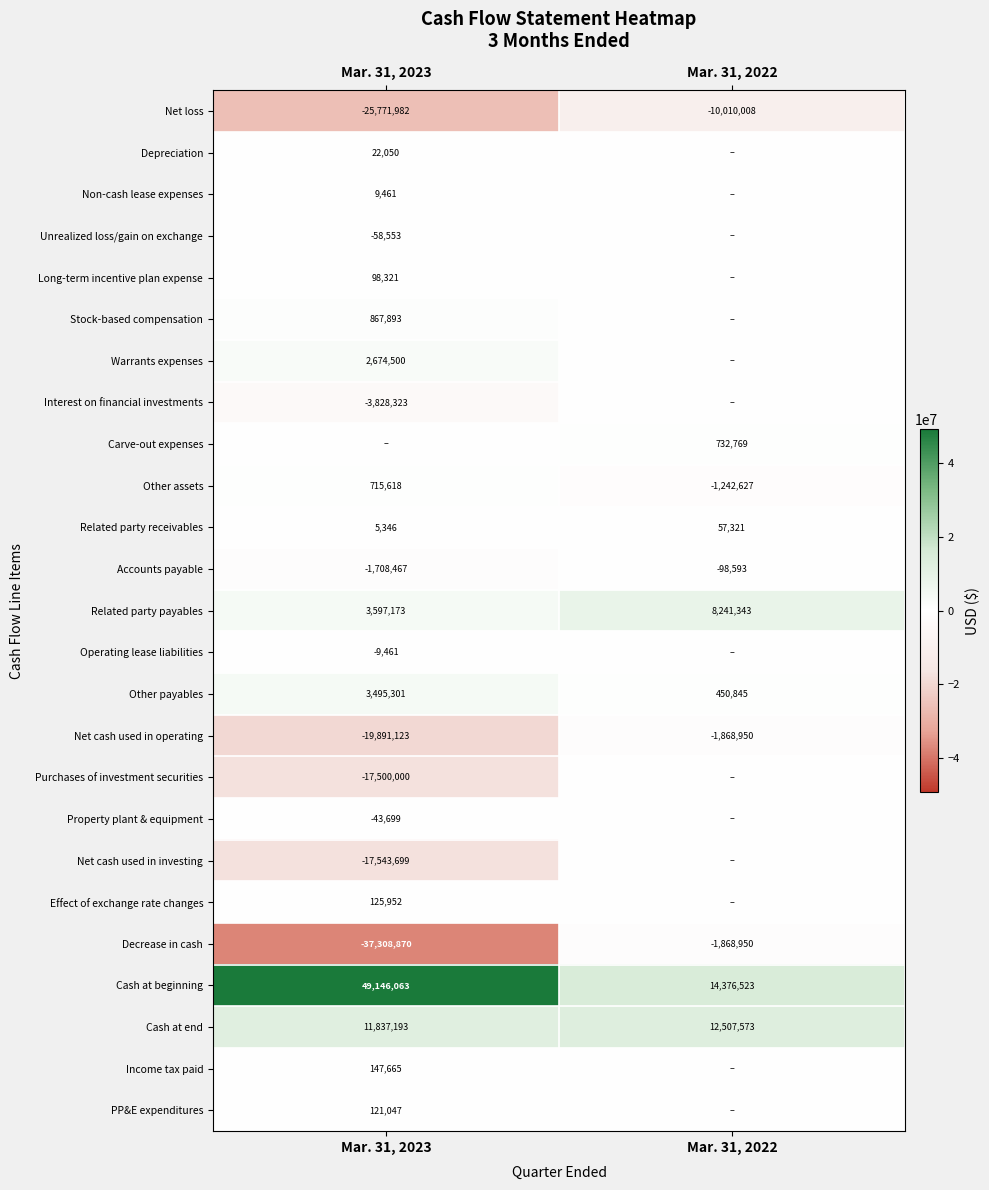

Is the value of Purchases of investment securities at Mar. 31, 2023 greater than the value of Property plant & equipment at Mar. 31, 2023?

No